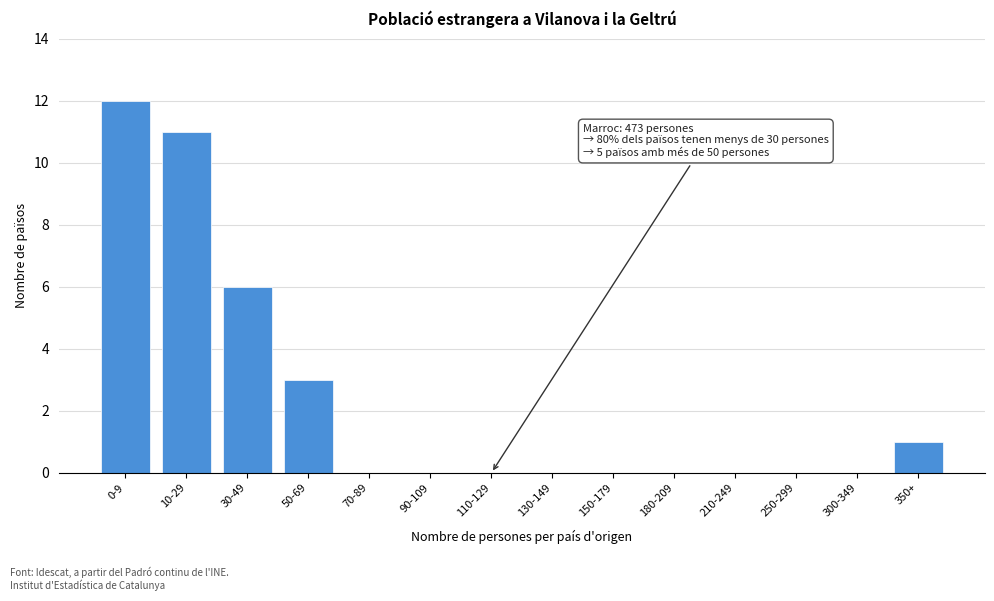

Reading left to right, transcribe all the data shown in this chart.

0-9=12	10-29=11	30-49=6	50-69=3	70-89=0	90-109=0	110-129=0	130-149=0	150-179=0	180-209=0	210-249=0	250-299=0	300-349=0	350+=1